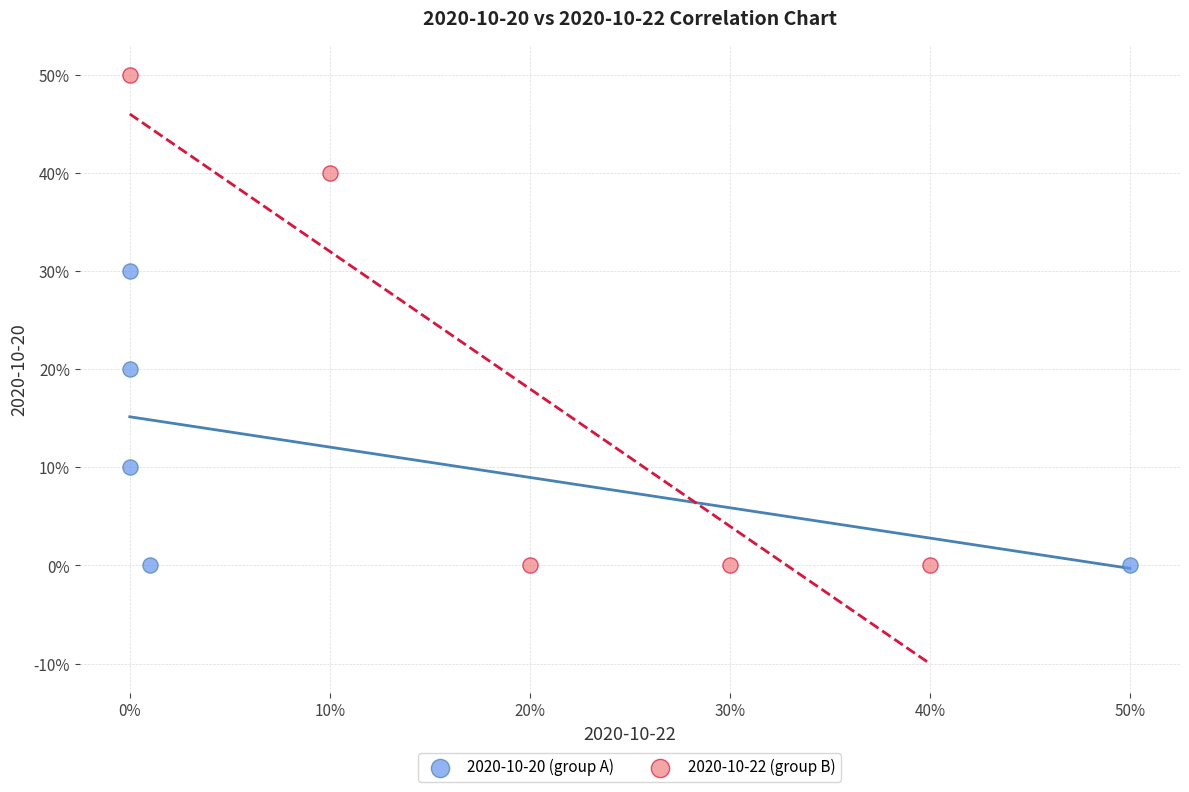

What are all the series names shown in the legend?

2020-10-20 (group A), 2020-10-22 (group B)